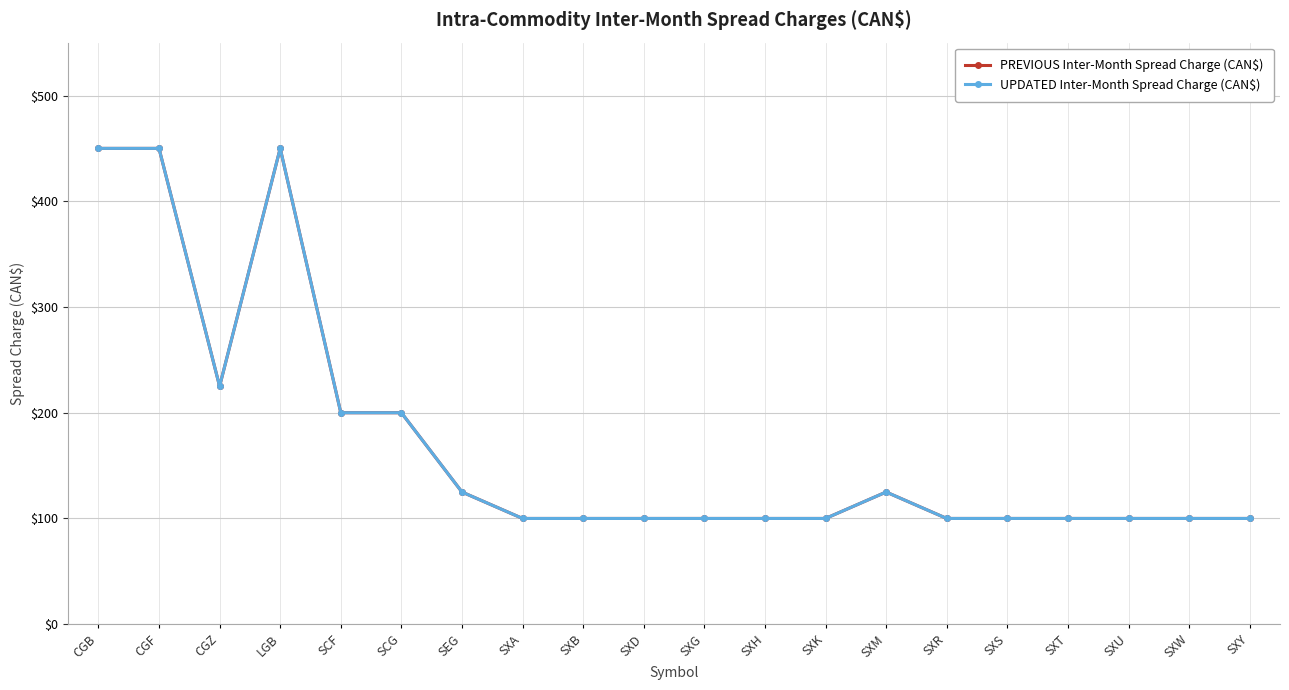

What is the label of the 13th point from the left?

SXK